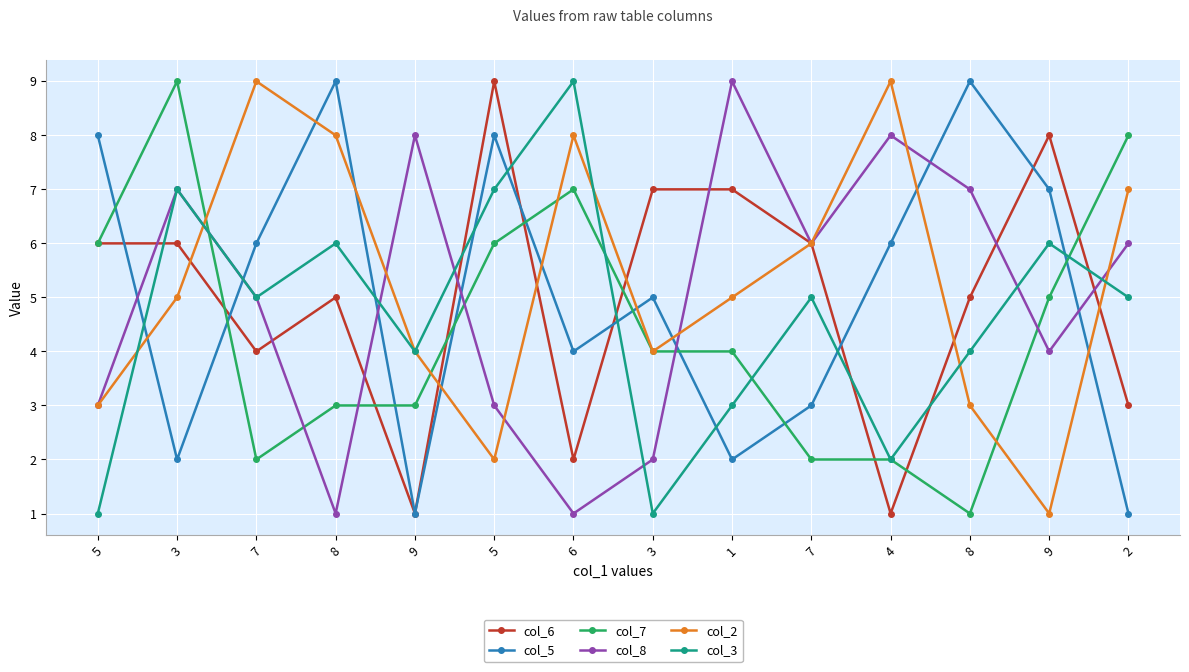

True or false: col_7 has more than 2 points higher than both neighbors.

False